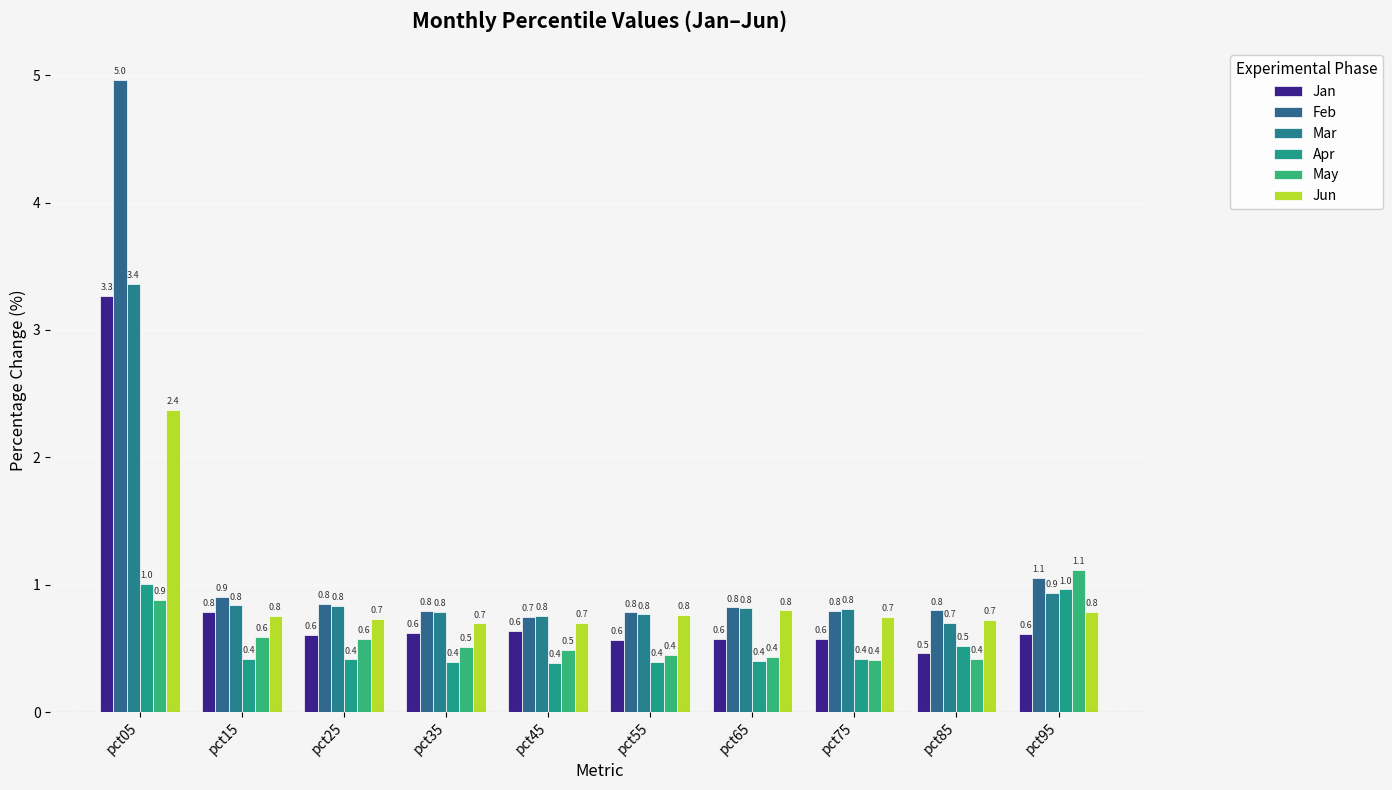

Reading left to right, what are all the values shown in this chart?

Jan: pct05=3.3	pct15=0.8	pct25=0.6	pct35=0.6	pct45=0.6	pct55=0.6	pct65=0.6	pct75=0.6	pct85=0.5	pct95=0.6
Feb: pct05=5.0	pct15=0.9	pct25=0.8	pct35=0.8	pct45=0.7	pct55=0.8	pct65=0.8	pct75=0.8	pct85=0.8	pct95=1.1
Mar: pct05=3.4	pct15=0.8	pct25=0.8	pct35=0.8	pct45=0.8	pct55=0.8	pct65=0.8	pct75=0.8	pct85=0.7	pct95=0.9
Apr: pct05=1.0	pct15=0.4	pct25=0.4	pct35=0.4	pct45=0.4	pct55=0.4	pct65=0.4	pct75=0.4	pct85=0.5	pct95=1.0
May: pct05=0.9	pct15=0.6	pct25=0.6	pct35=0.5	pct45=0.5	pct55=0.4	pct65=0.4	pct75=0.4	pct85=0.4	pct95=1.1
Jun: pct05=2.4	pct15=0.8	pct25=0.7	pct35=0.7	pct45=0.7	pct55=0.8	pct65=0.8	pct75=0.7	pct85=0.7	pct95=0.8